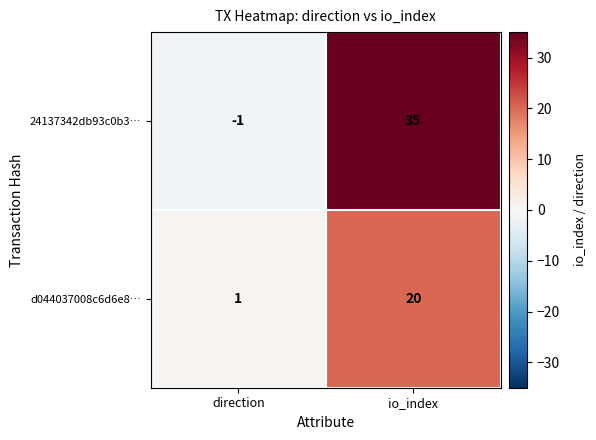

Reading right to left, transcribe all the data shown in this chart.

24137342db93c0b3…: io_index=35	direction=-1
d044037008c6d6e8…: io_index=20	direction=1